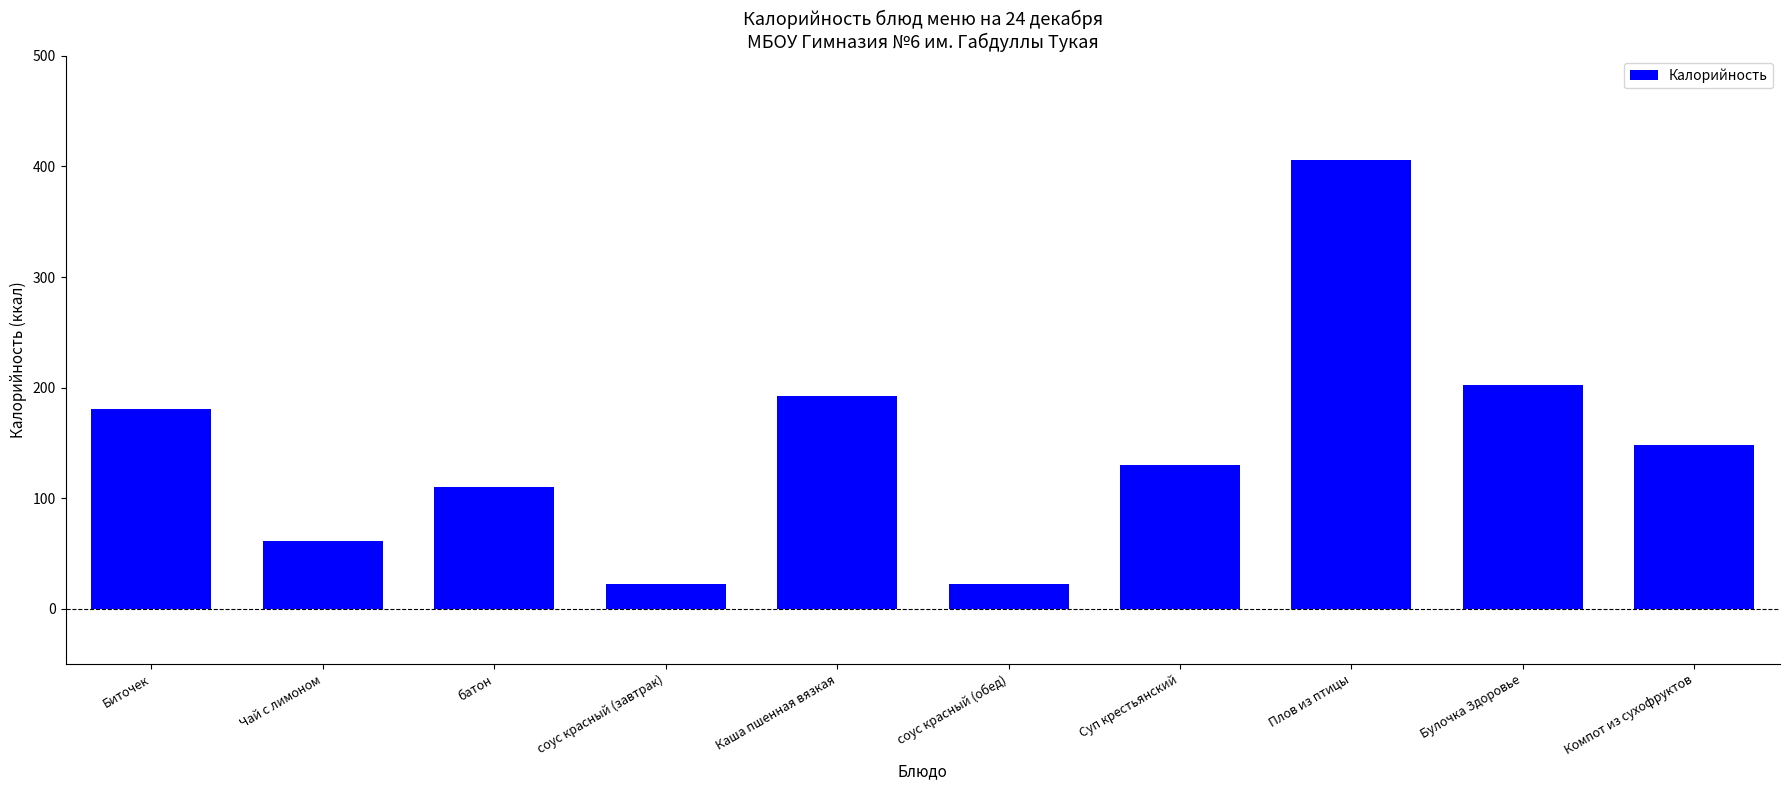

The chart shows a value of 74 at Суп крестьянский. True or false?

False